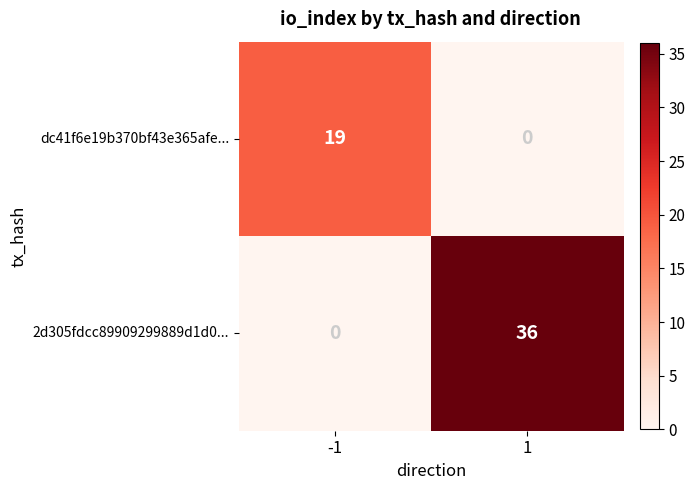

What is the difference between the maximum and minimum values in the 2d305fdcc89909299889d1d0... series?

36